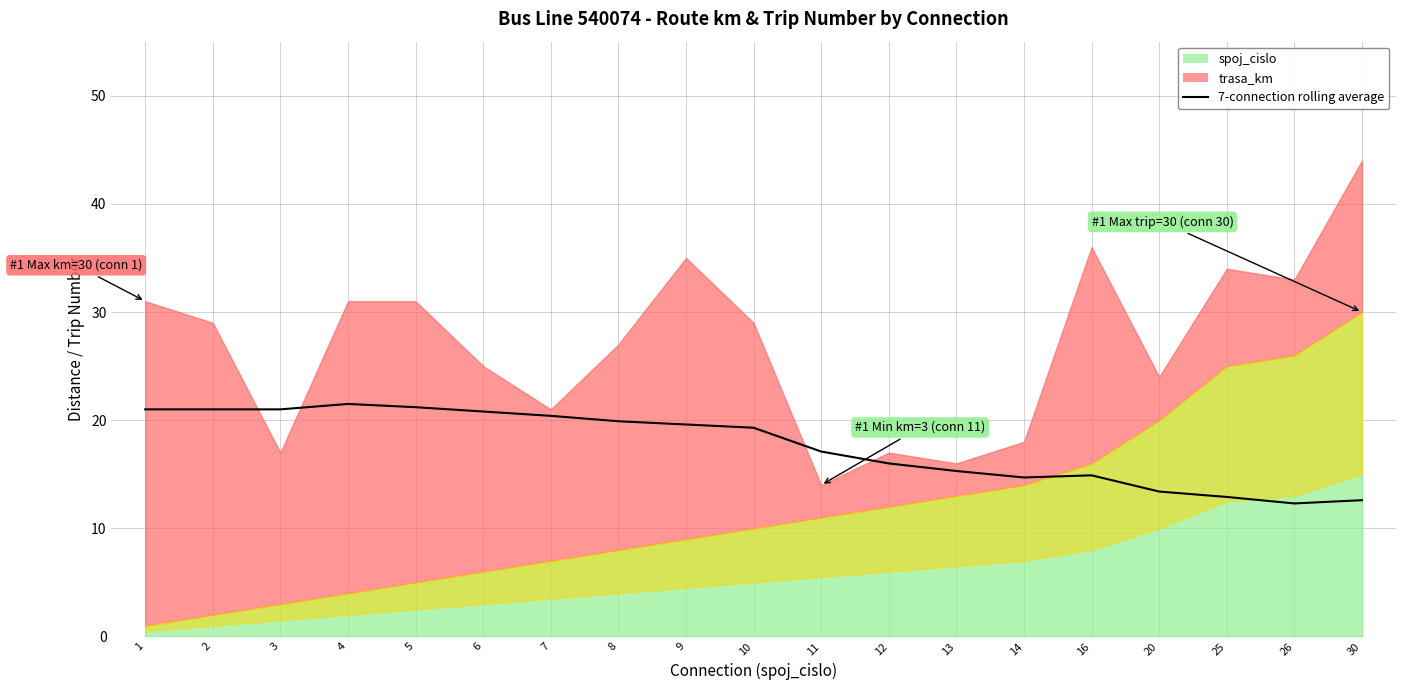

What is the value of the 4th point from the left?

21.5